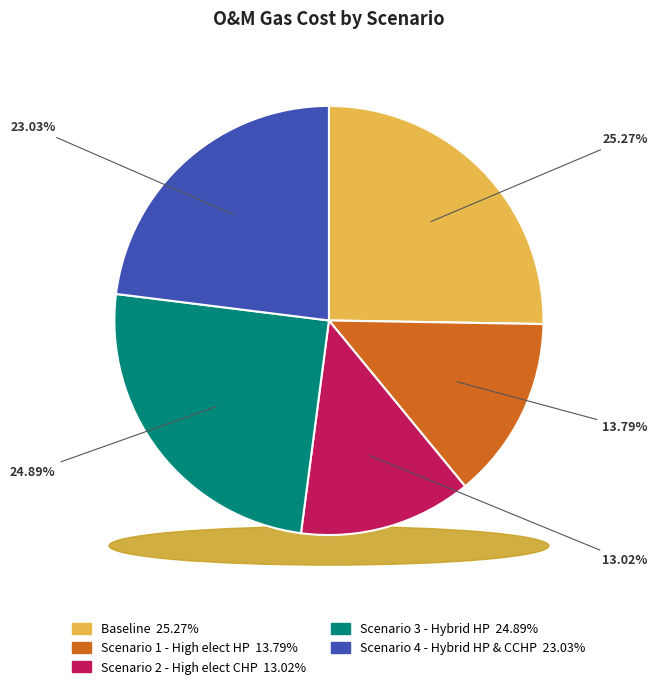

What is the total percentage of Scenario 3 - Hybrid HP and Scenario 4 - Hybrid HP & CCHP?

47.9%